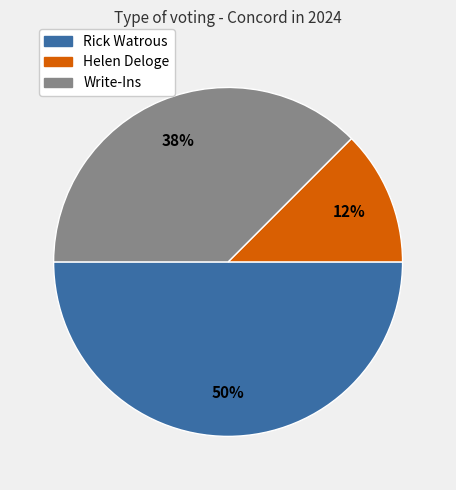

Which category has the smallest portion of the pie?

Helen Deloge